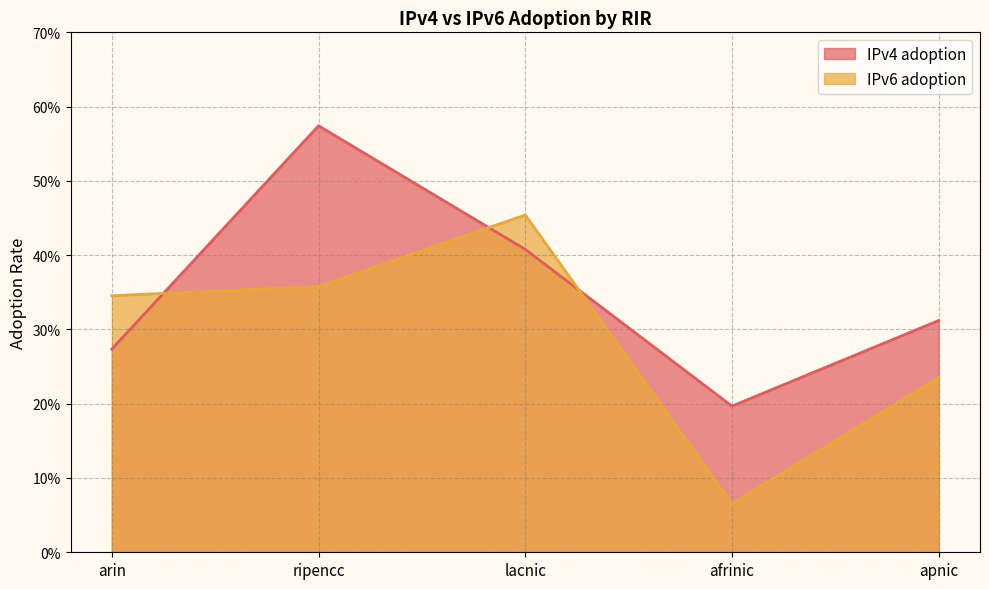

At which category does IPv6 adoption reach its first local peak?

lacnic